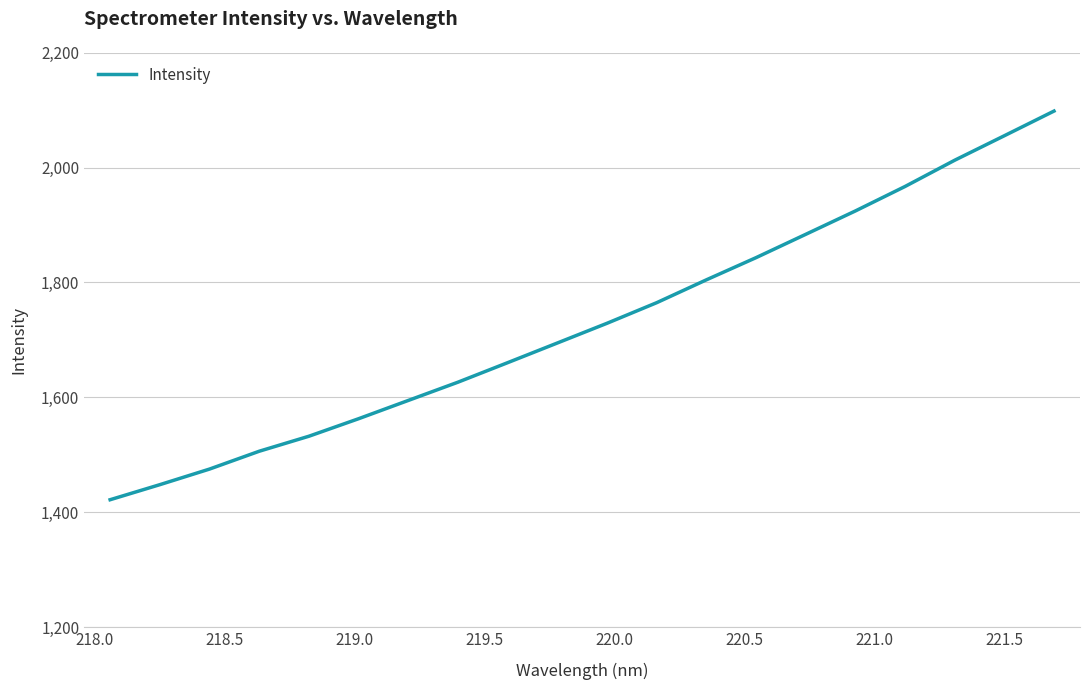

What is the minimum value shown in the chart?

1421.7